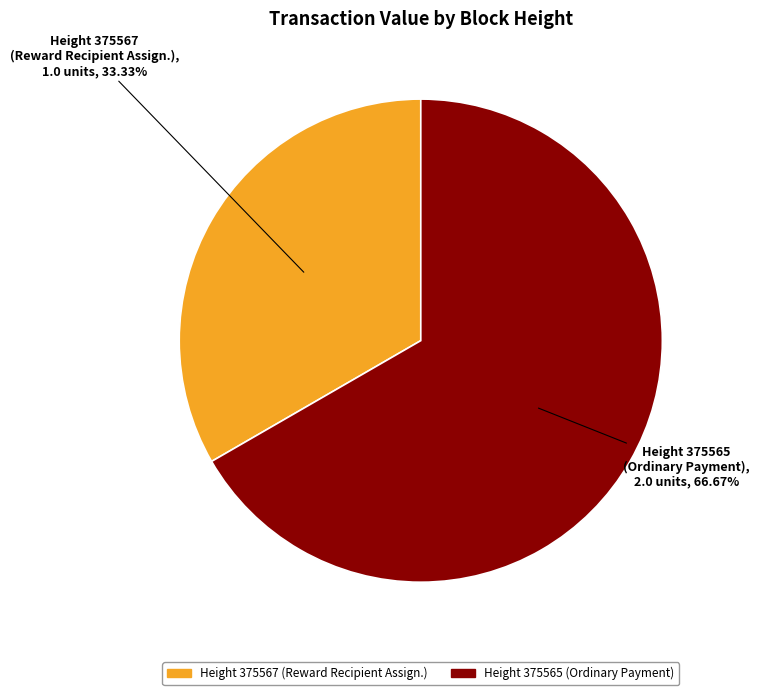

To the nearest percent, what is the difference between the largest and smallest slice percentages?

33%